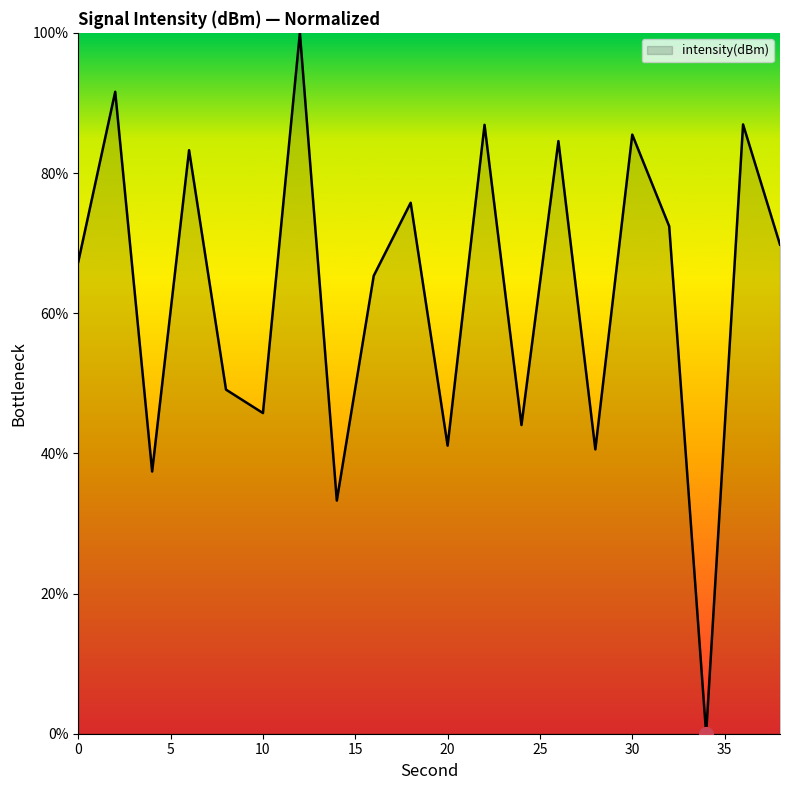

What is the greatest value displayed?

100.0